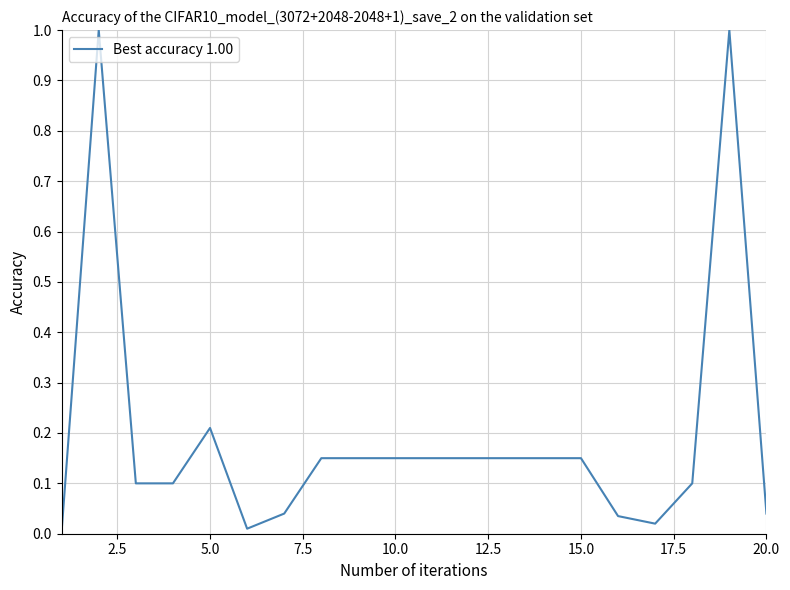

What is the difference between the maximum and minimum values?

1.0